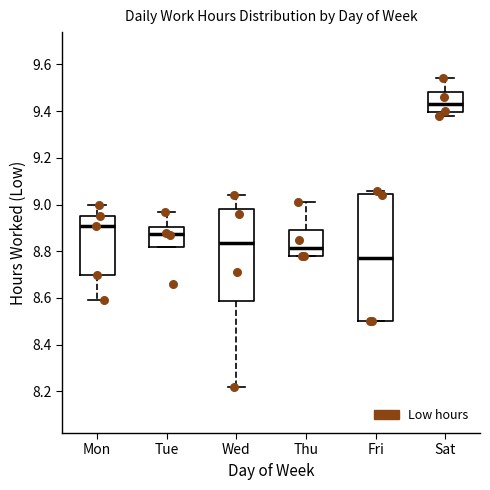

Where does the upper whisker of the box for Tue end on the y-axis? The values are not printed on the chart, so give them approximately, as read against the axis.

8.98